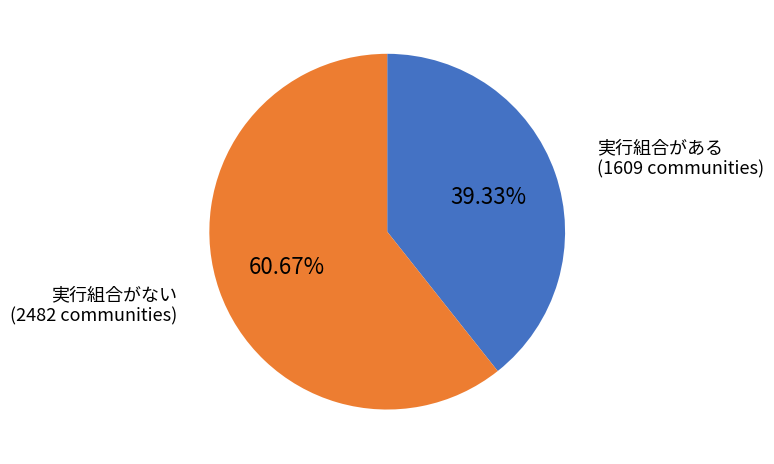

Combined, what portion of the pie is 実行組合がない and 実行組合がある?

100.0%